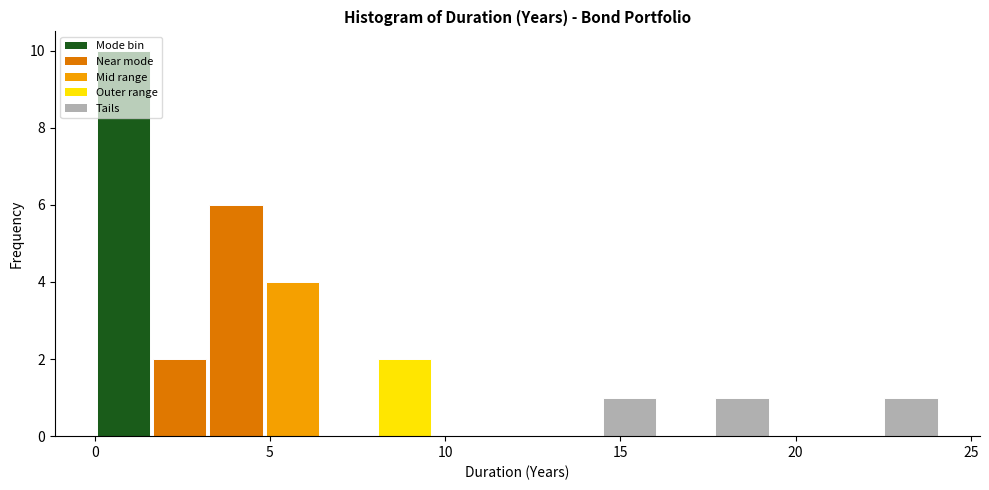

Read against the x-axis, roughly where is the centre of the tallest bar?

1.0